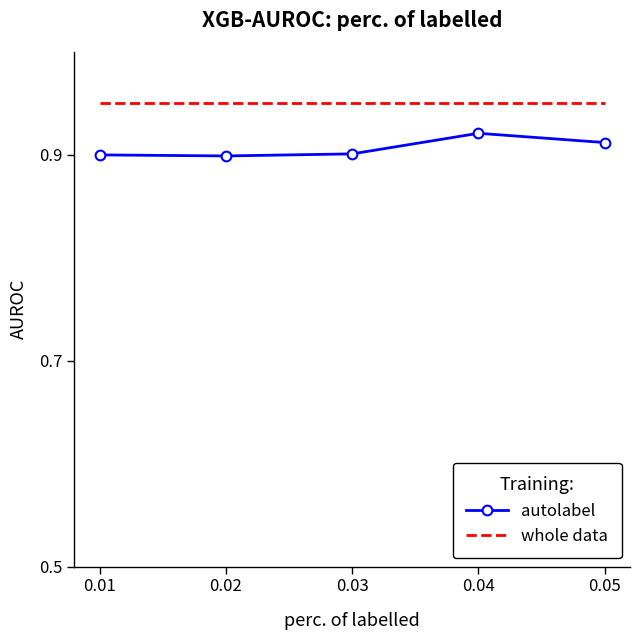

What is the total value across all series at 0.04?

1.9